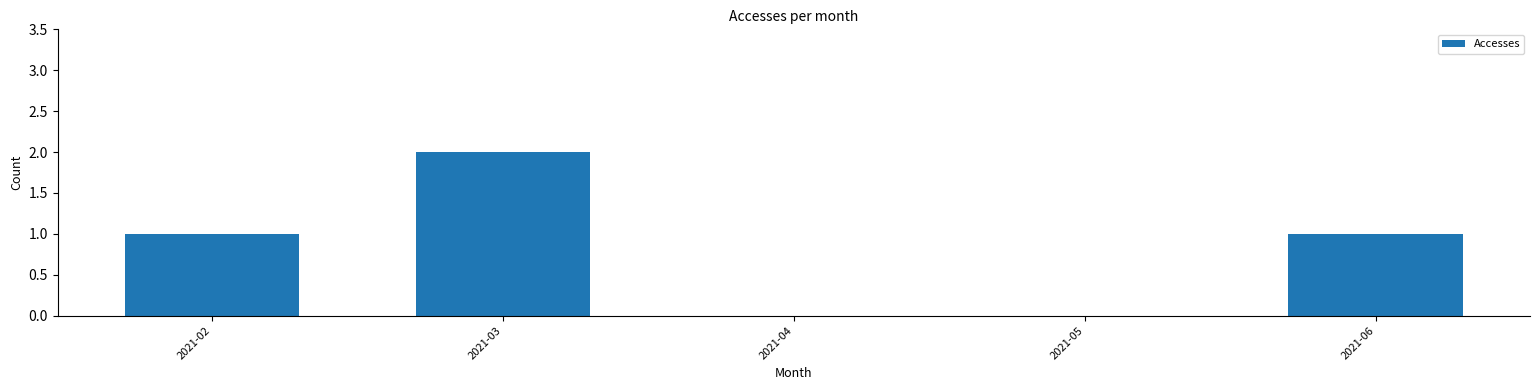

At which category does the chart reach its peak across all series?

2021-03